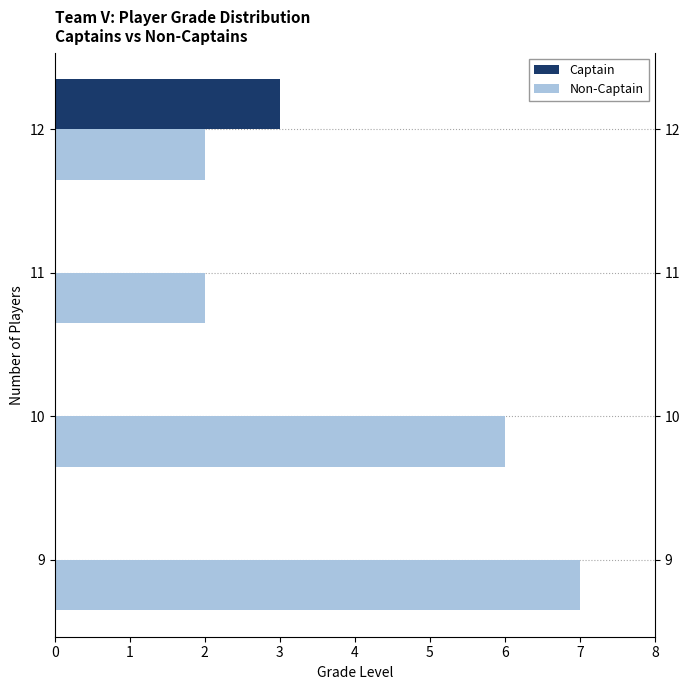

Which series changed the most between 9 and 11?

Non-Captain